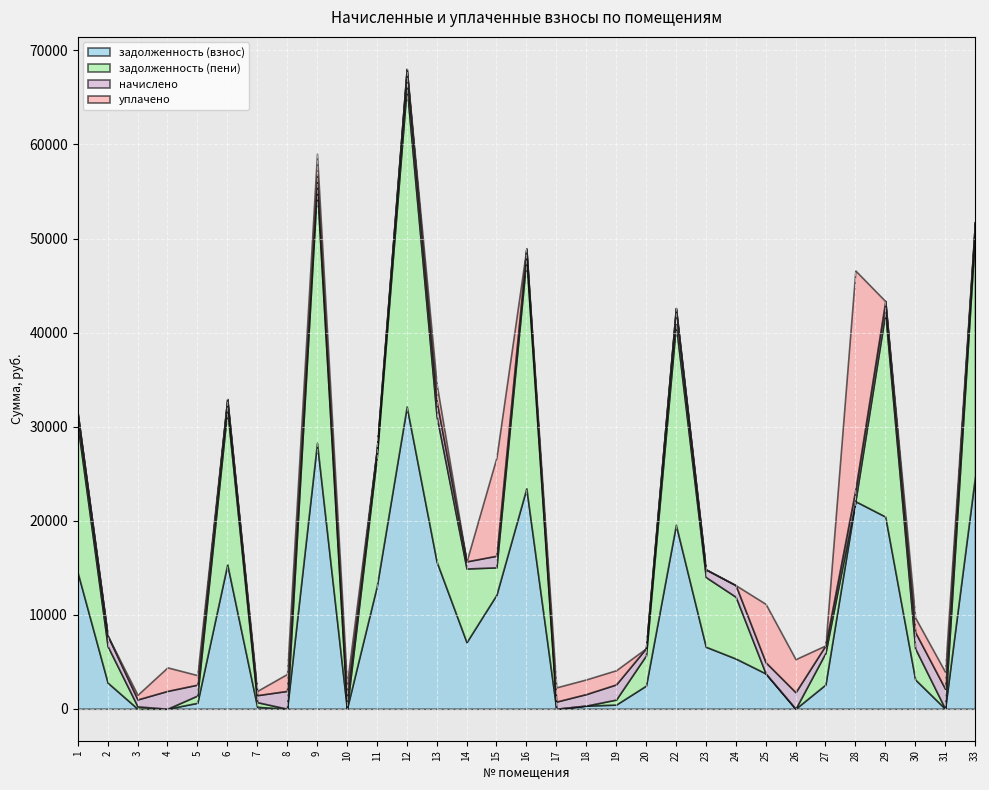

How many interior local peaks does the уплачено series have?

8